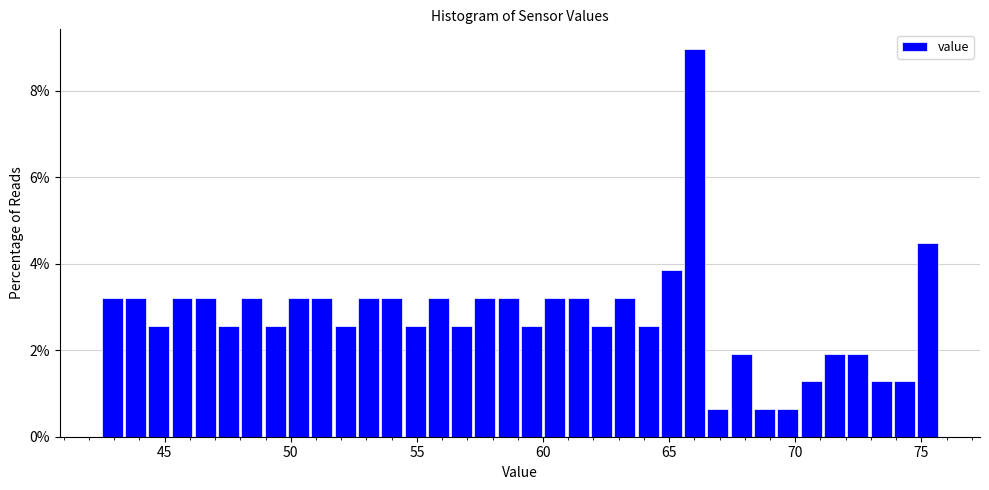

Read against the x-axis, roughly where is the centre of the tallest bar?

66.0